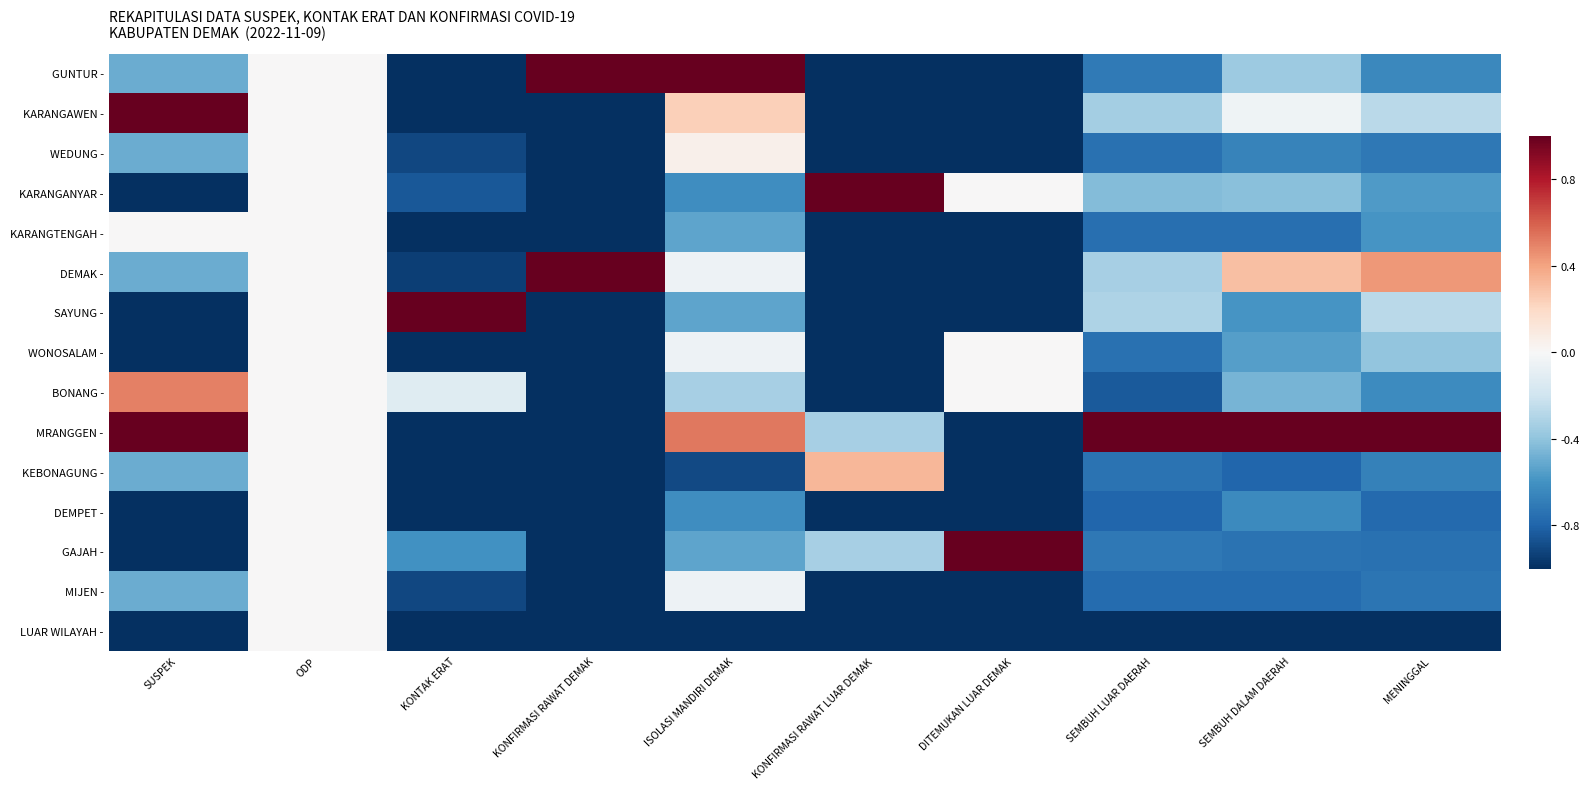

What is the total value across all series at KONFIRMASI RAWAT DEMAK?

-11.0